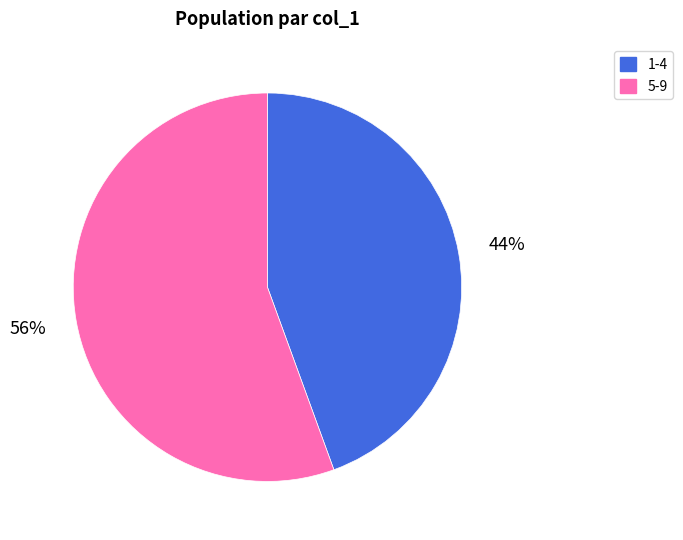

Rank the categories by value from lowest to highest.

1-4, 5-9